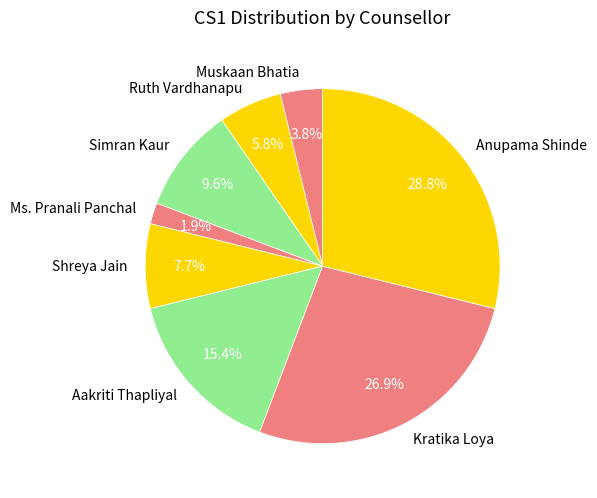

Which slice is the smallest?

Ms. Pranali Panchal